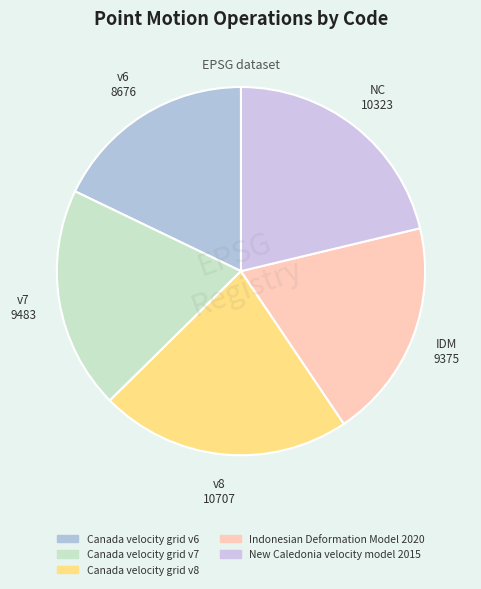

Which slice is the largest?

Canada velocity grid v8